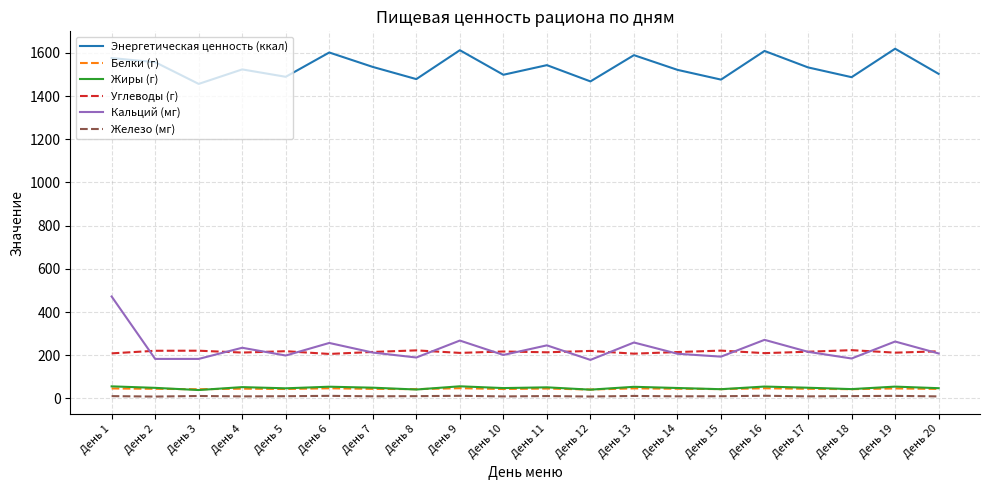

Which series has the largest total across all categories?

Энергетическая ценность (ккал)